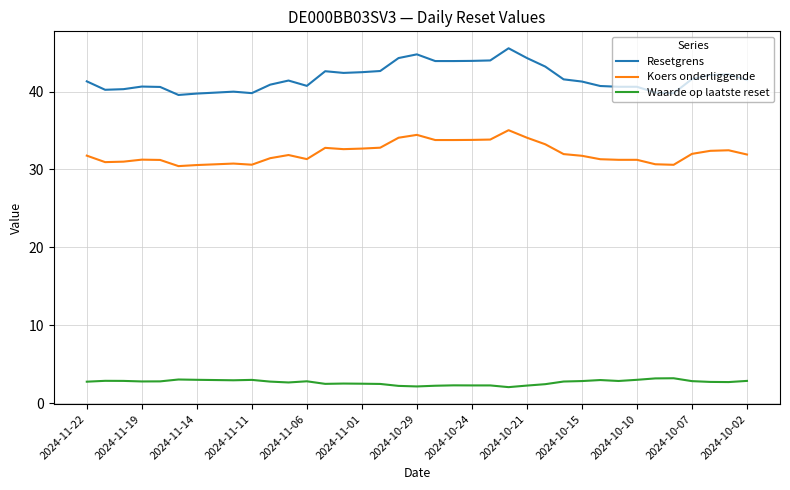

Which series has the largest total across all categories?

Resetgrens